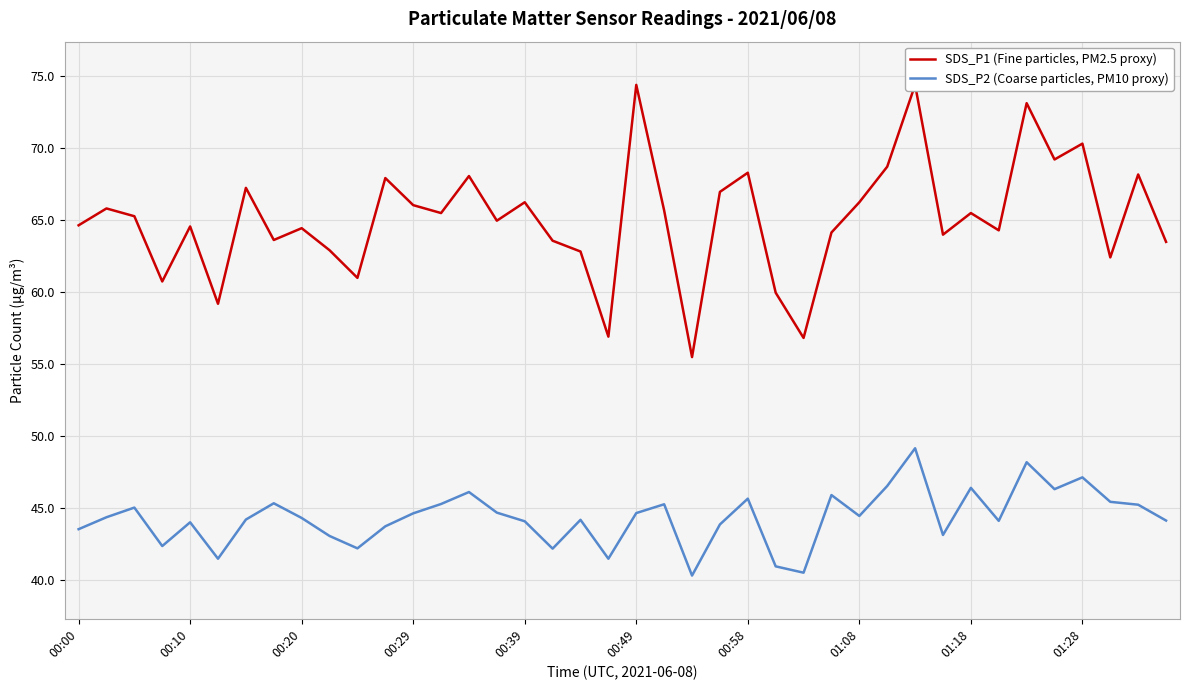

The SDS_P1 (Fine particles, PM2.5 proxy) series shows 32.9 at 39. True or false?

False